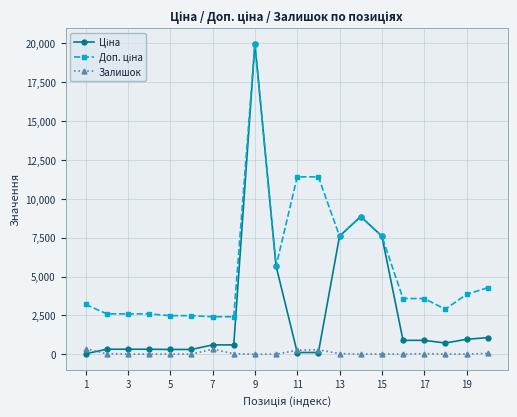

What is the maximum value shown in the chart?

19964.2